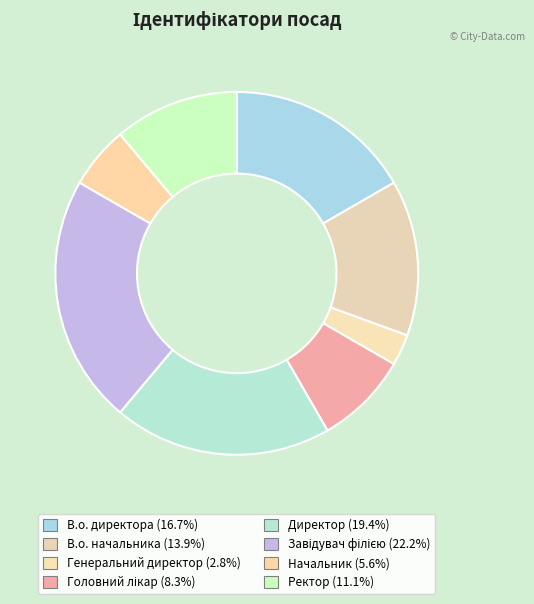

To the nearest percent, what is the combined percentage of Директор and Начальник?

25%